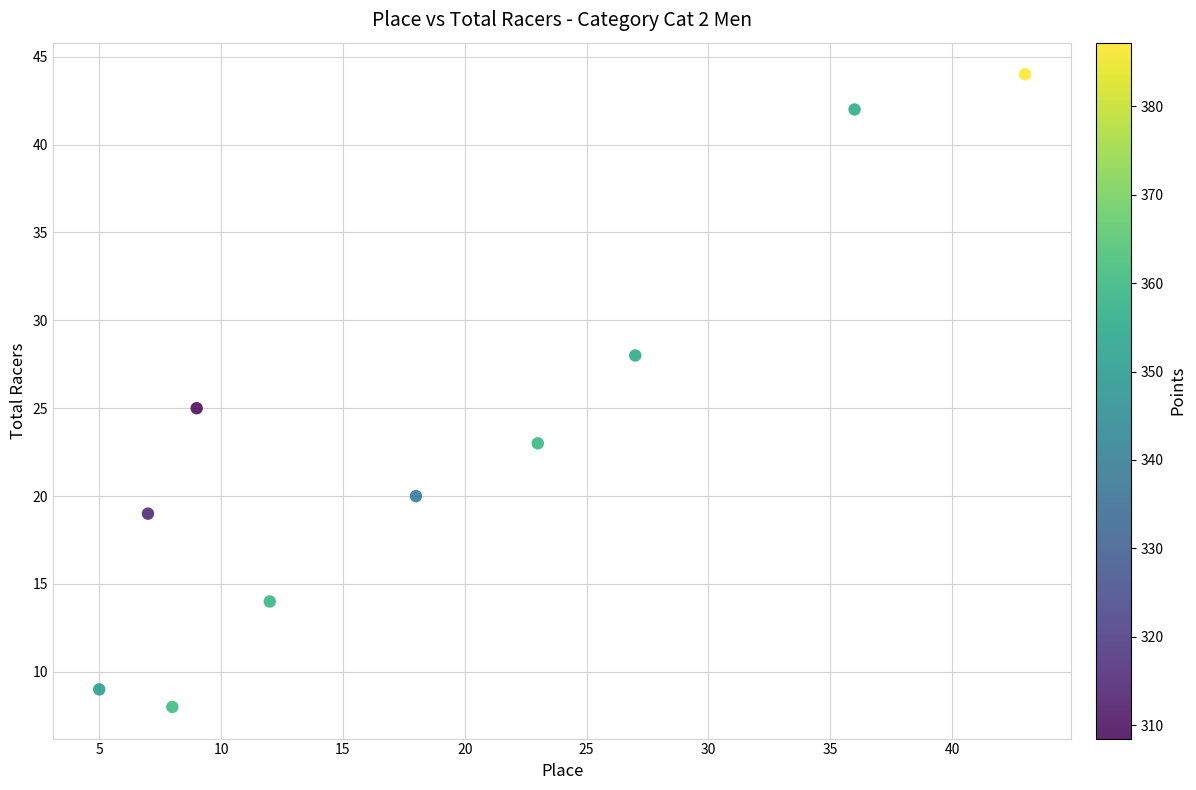

What Y value in the scatter plot is closest to 26?

25